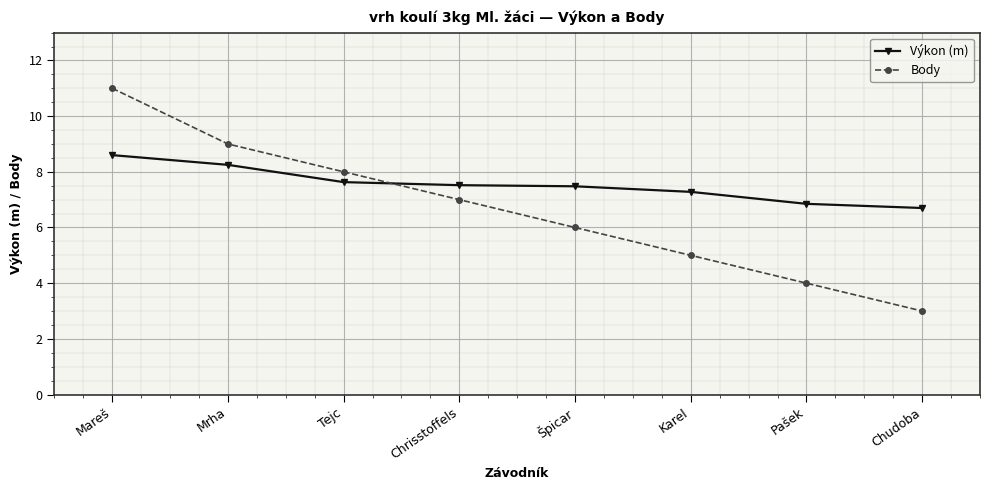

What is the difference between the Body values at Chrisstoffels and Mareš?

4.0